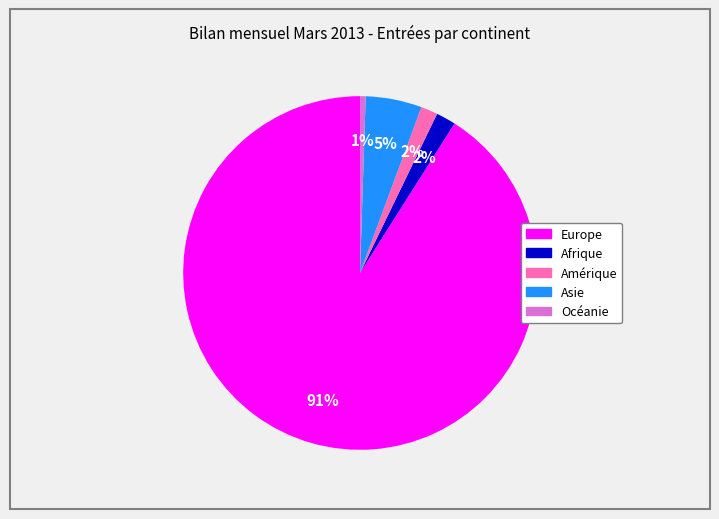

To the nearest percent, what portion does Amérique represent?

2%